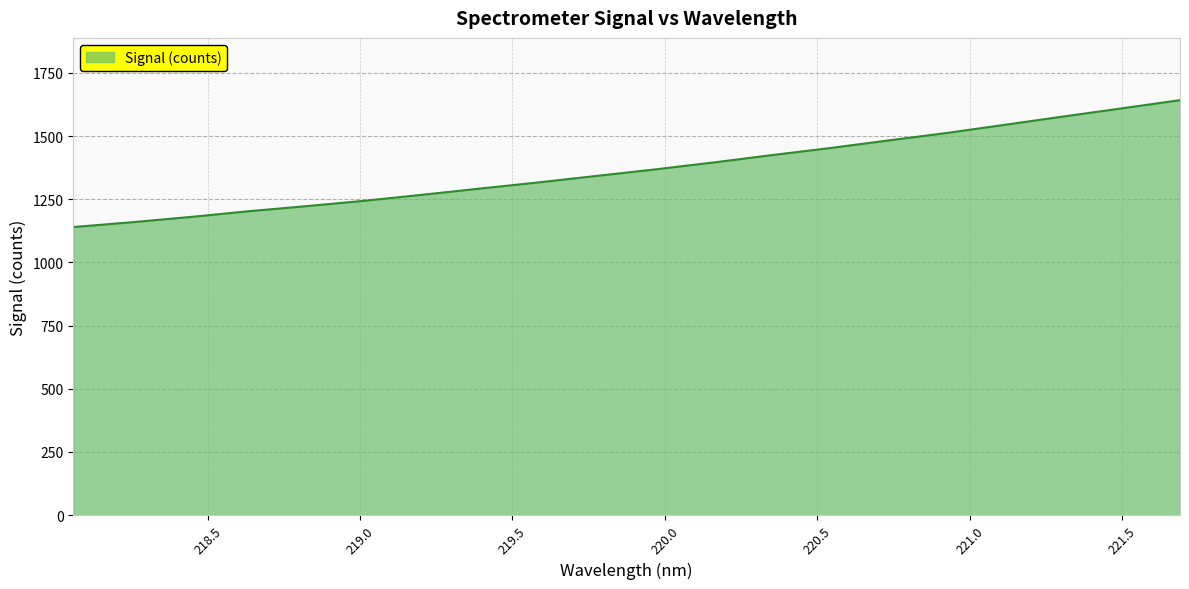

What is the maximum value shown in the chart?

1642.0